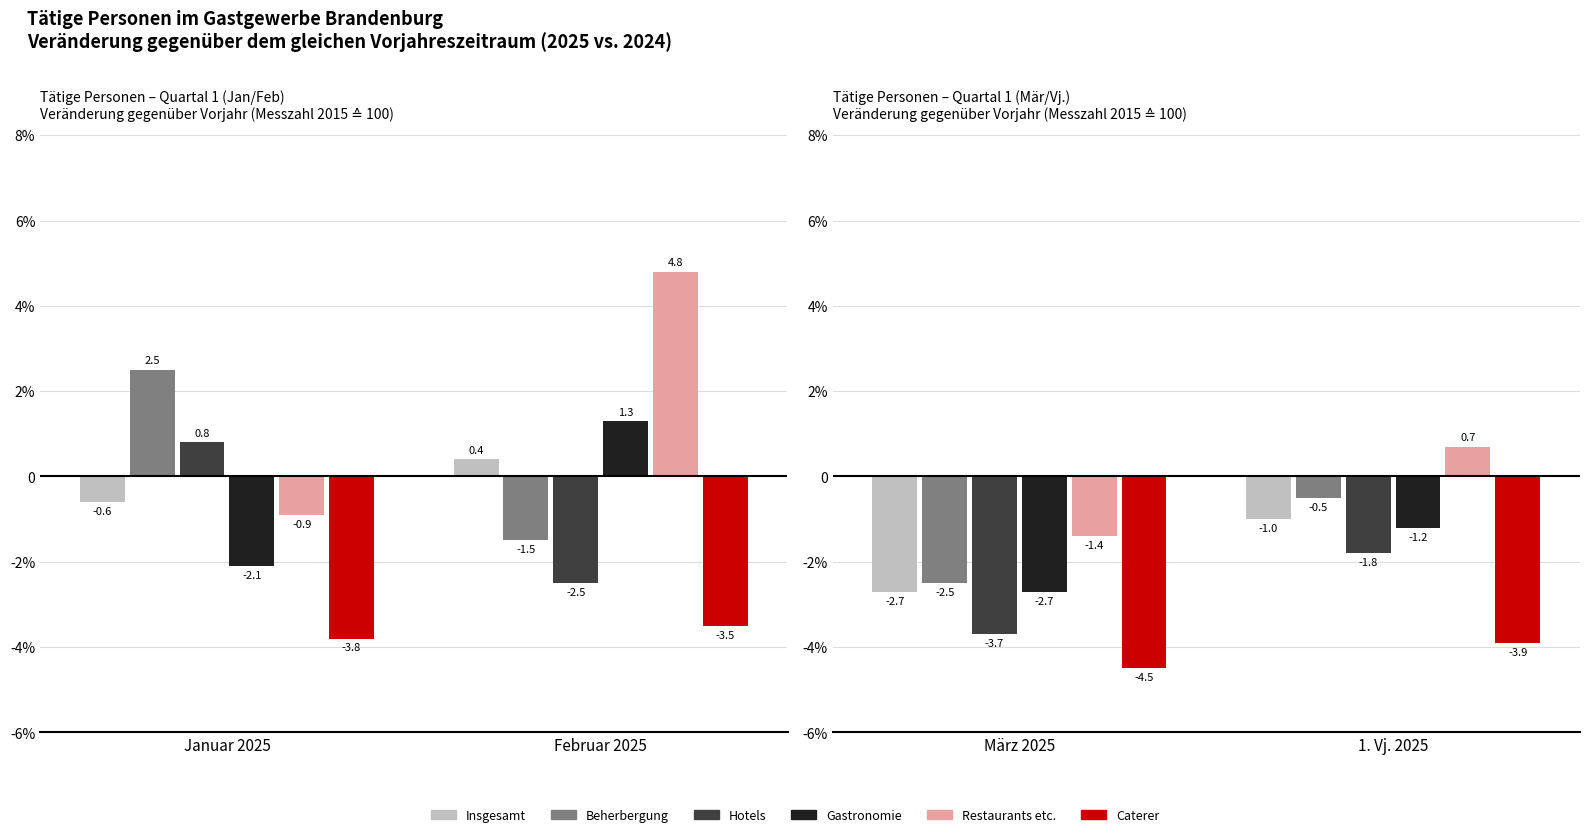

Which label corresponds to the largest value in the chart?

Februar 2025